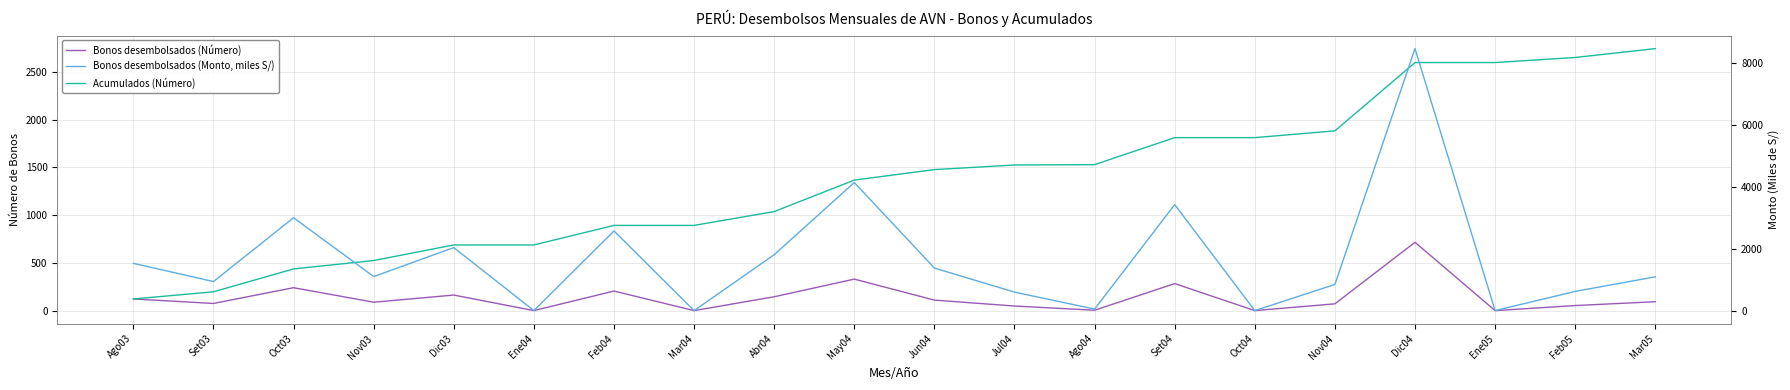

Which label corresponds to the smallest value in the chart?

Ene04